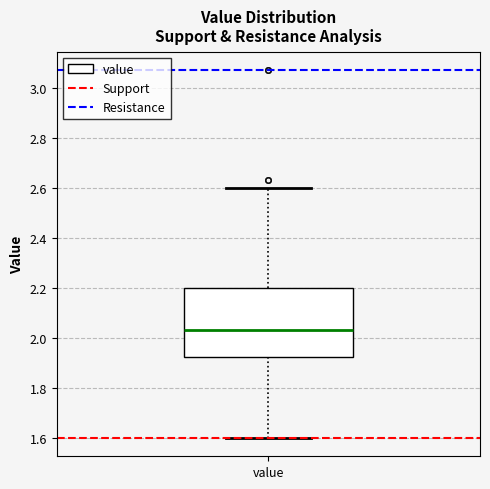

Where does the upper whisker of the box for value end on the y-axis? The values are not printed on the chart, so give them approximately, as read against the axis.

2.60